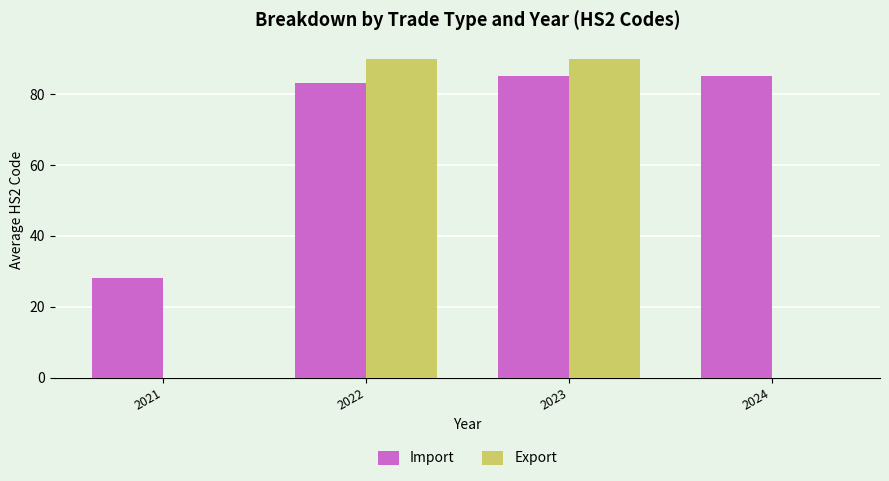

How many groups of bars are there?

4